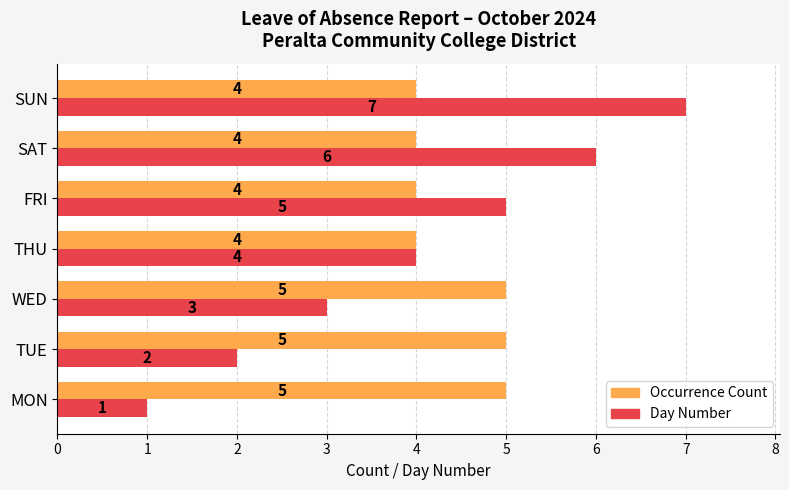

What is the greatest value displayed?

7